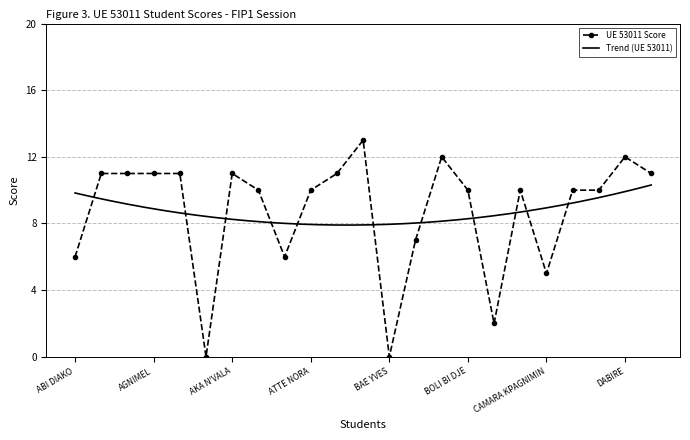

Reading left to right, what are all the values shown in this chart?

ABI DIAKO=6	ABOULE ADJA=11	ACHI CHIEPI=11	AGNIMEL=11	AGNISSAN=11	AKA KOFFI=0	AKA N'VALA=11	ASSAMOI=10	ASSI AKE=6	ATTE NORA=10	ANOUBRE=11	BABO N'FELY=13	BAE YVES=0	BISSA=7	BLE ERNEST=12	BOLI BI DJE=10	BOLI NADIE=2	BROU KOFFI=10	CAMARA KPAGNIMIN=5	CAMARA MARAUGBE=10	COULIBALY=10	DABIRE=12	DAH DEKOUN=11